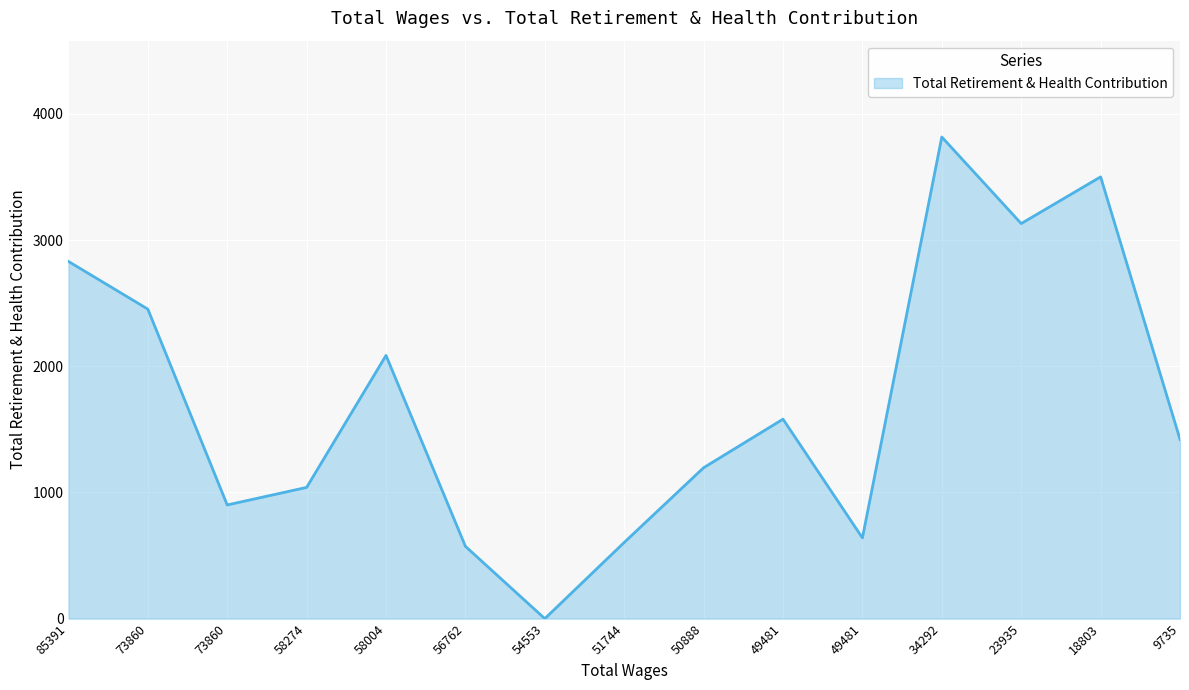

Does the chart display data point markers on the line(s)?

No